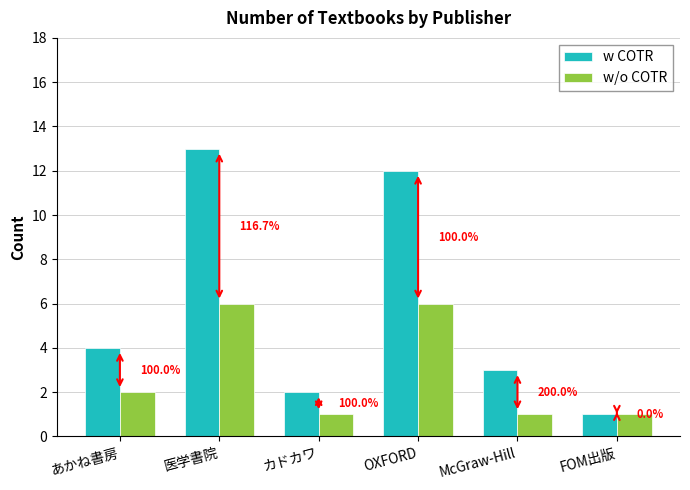

Is it true that w COTR equals 1 at FOM出版?

True